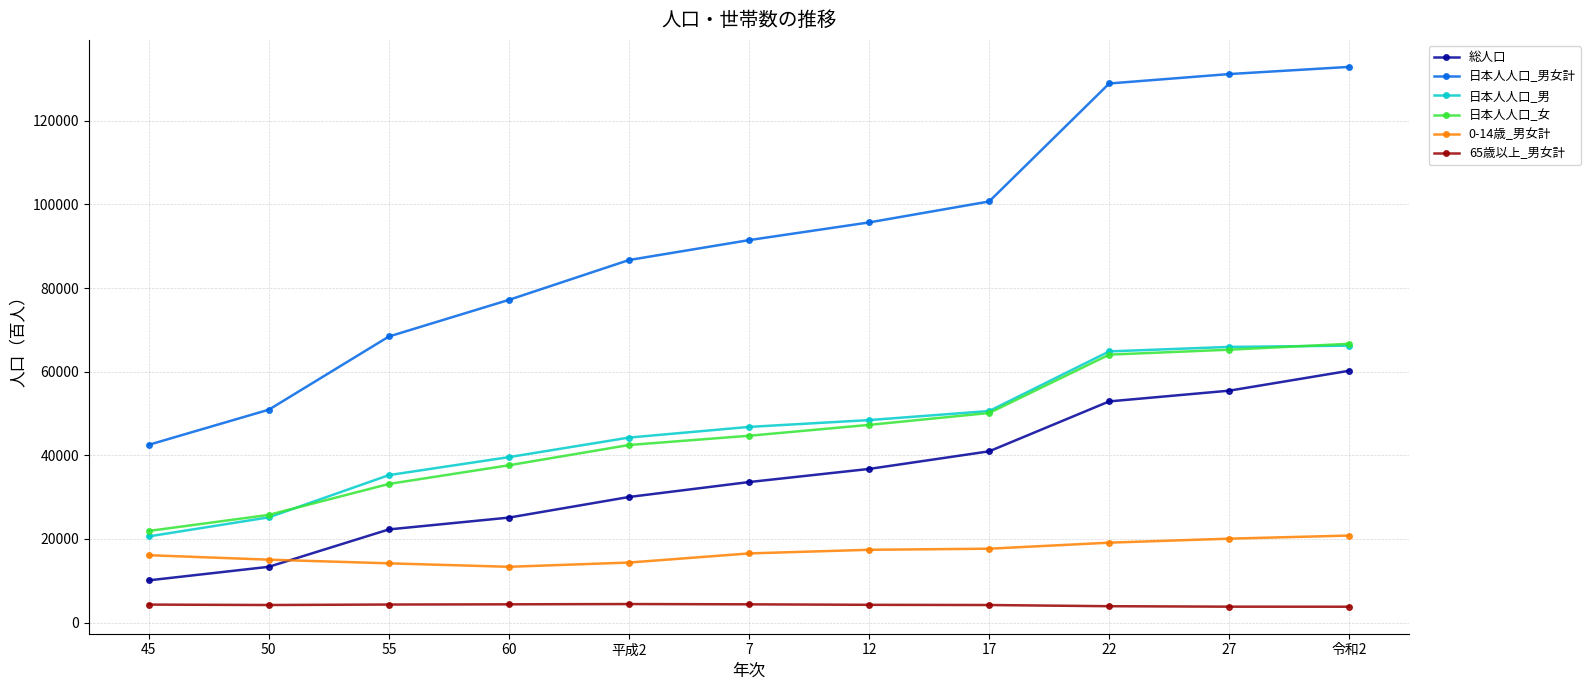

What is the total value across all series at 17?

264241